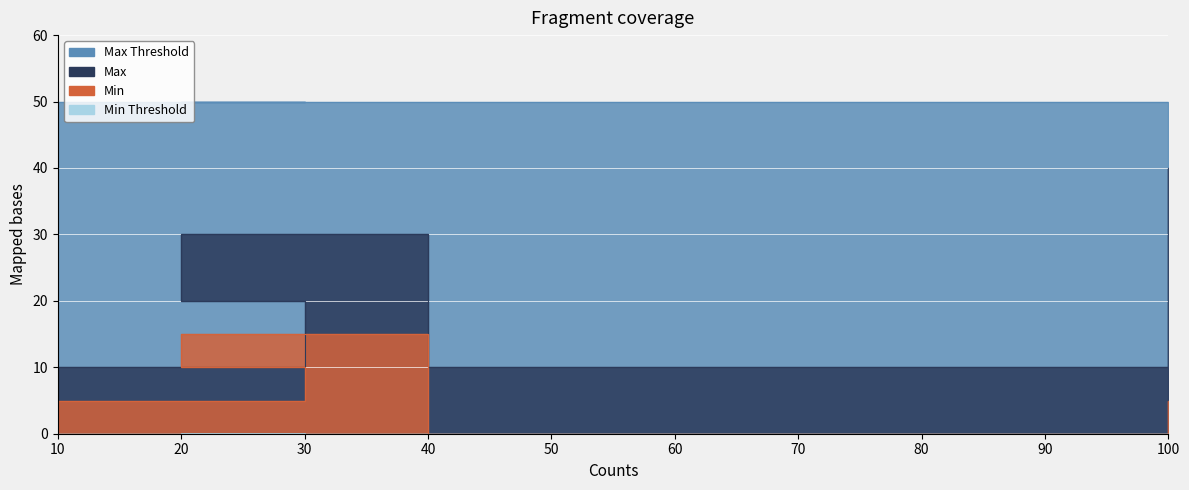

Read the Max value at 100, to the nearest 5.

40